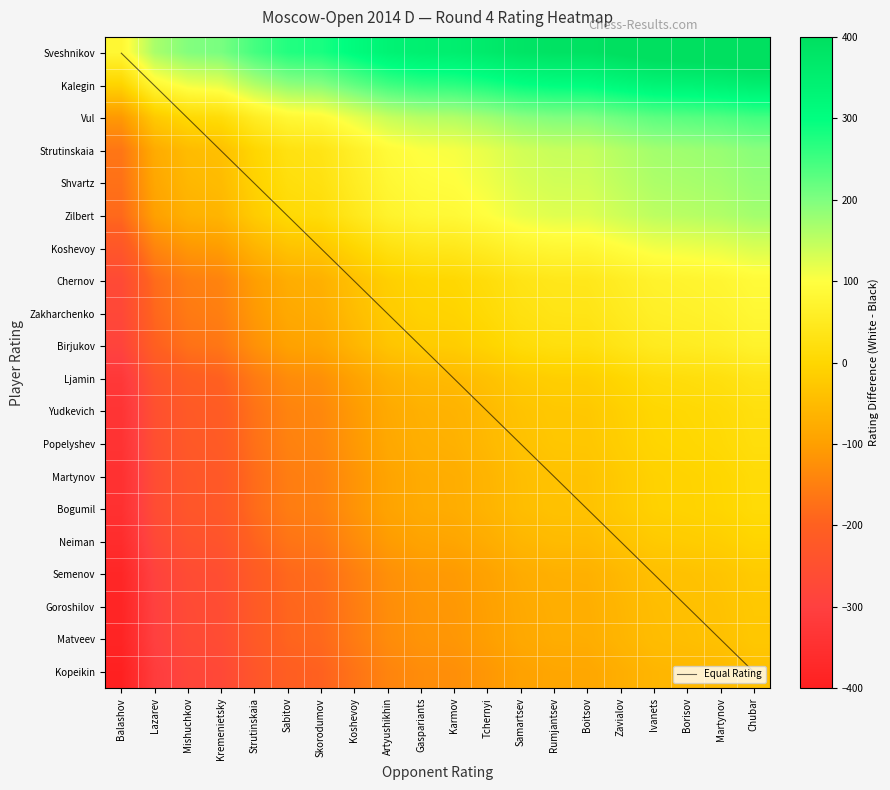

Read the Koshevoy value at Samartsev.

73